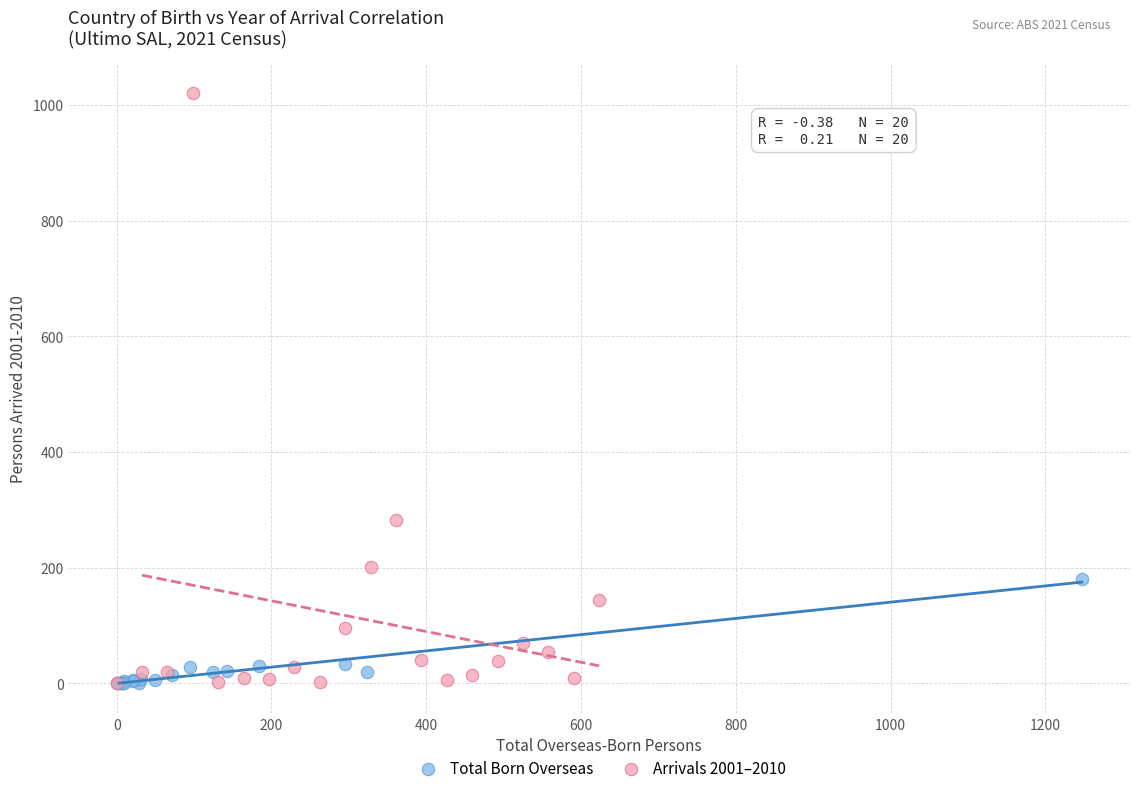

Which series reaches the maximum Y coordinate?

Arrivals 2001–2010